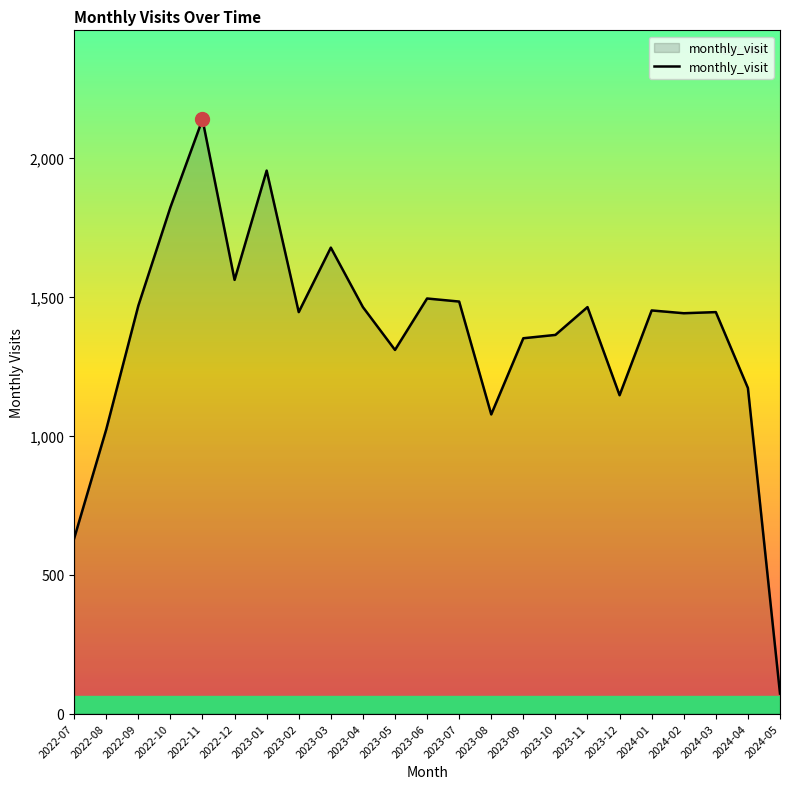

True or false: the data shows 957 at 2023-06.

False